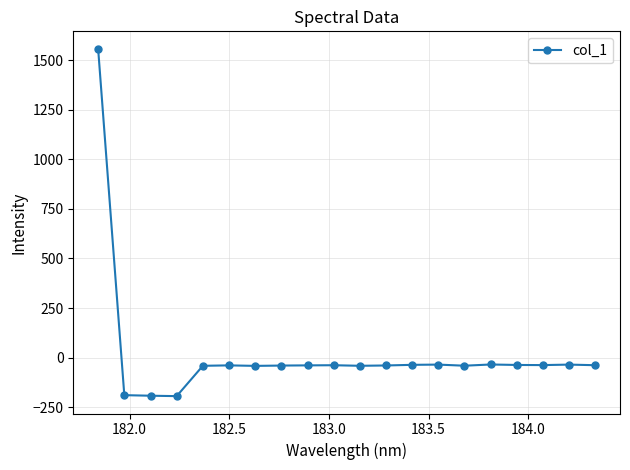

Does the chart have visible grid lines?

Yes